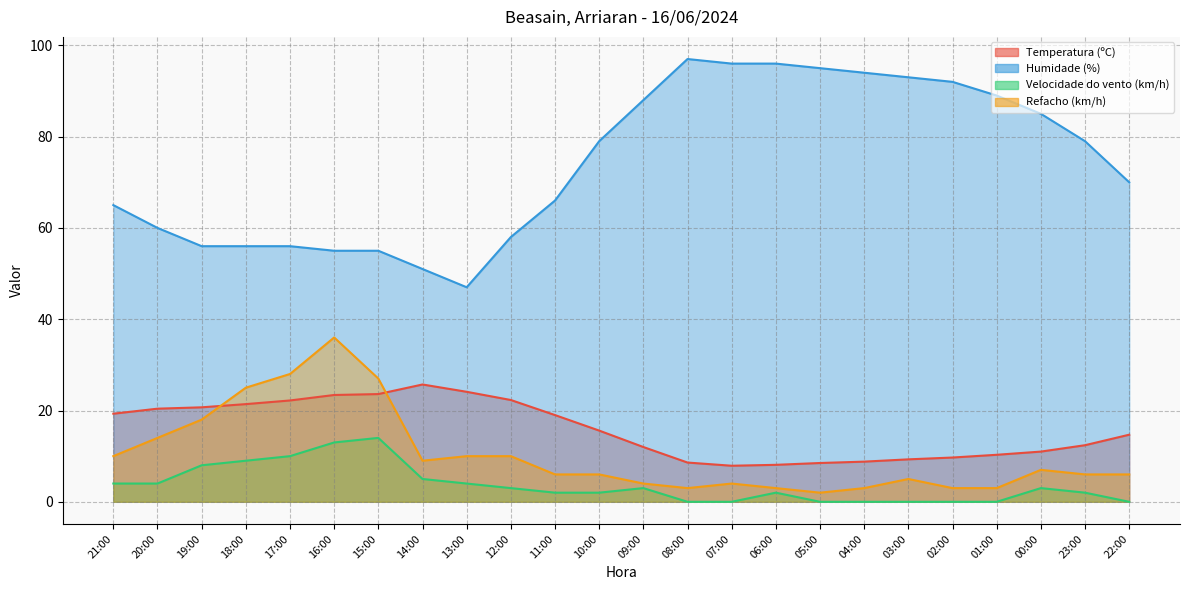

What position from the right is 20:00?

23